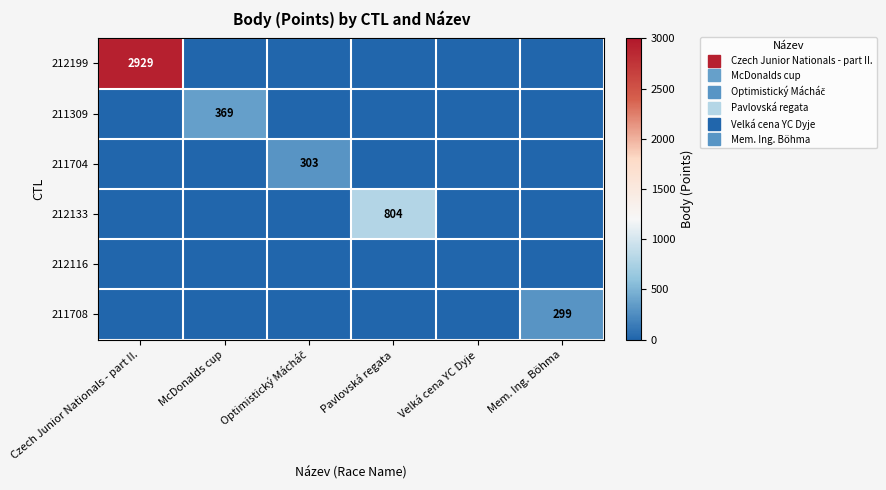

At how many categories does at least one series exceed 1399?

1